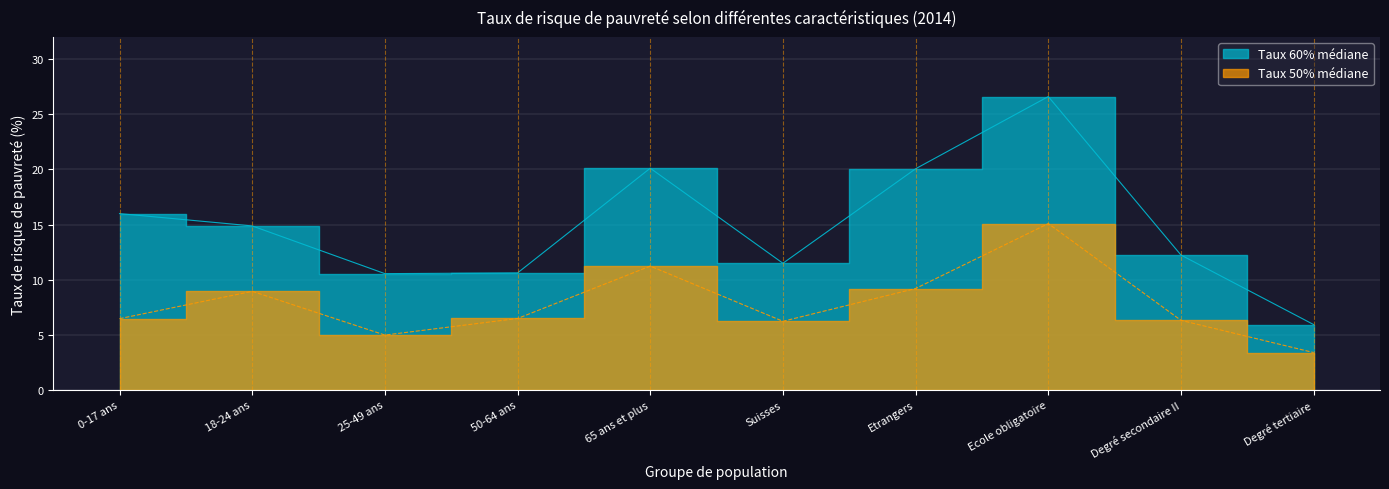

What is the label of the 9th point from the right?

18-24 ans